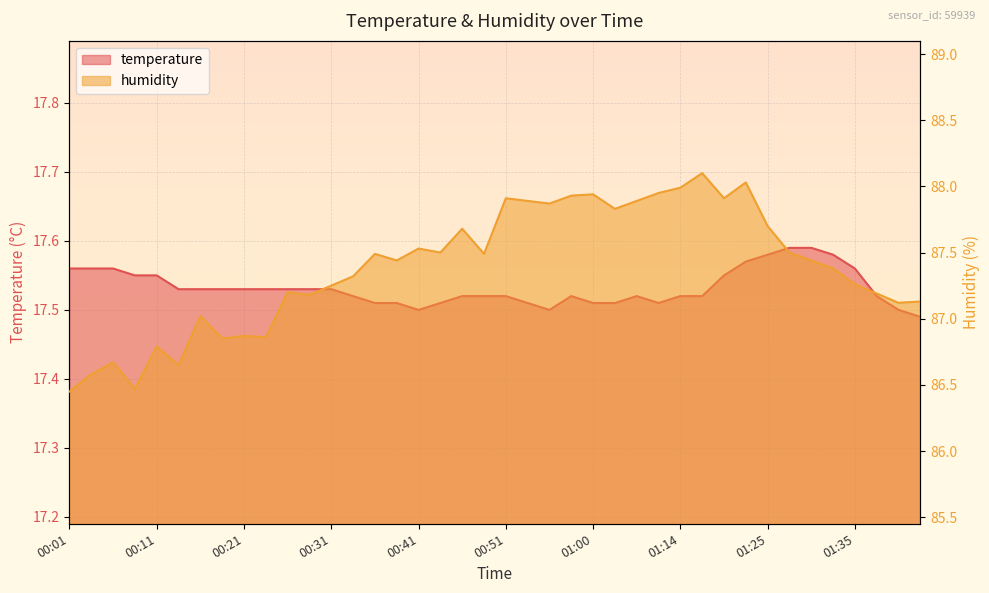

What is the difference between the highest and lowest values at 01:25?

70.1